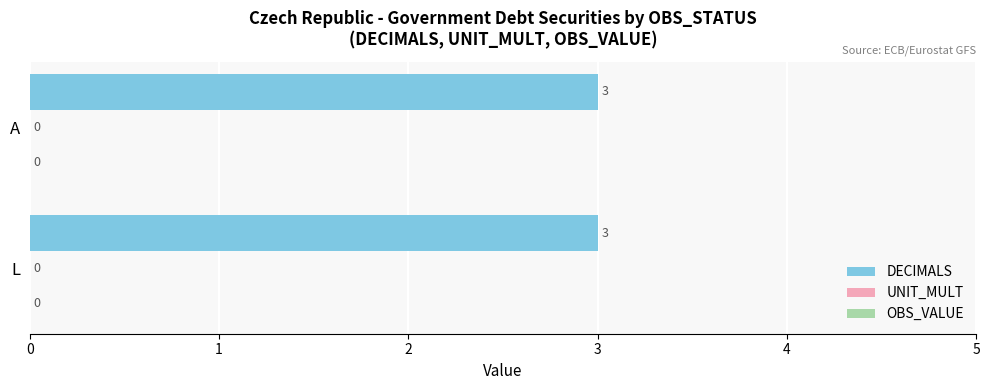

At which category does the chart reach its peak across all series?

L